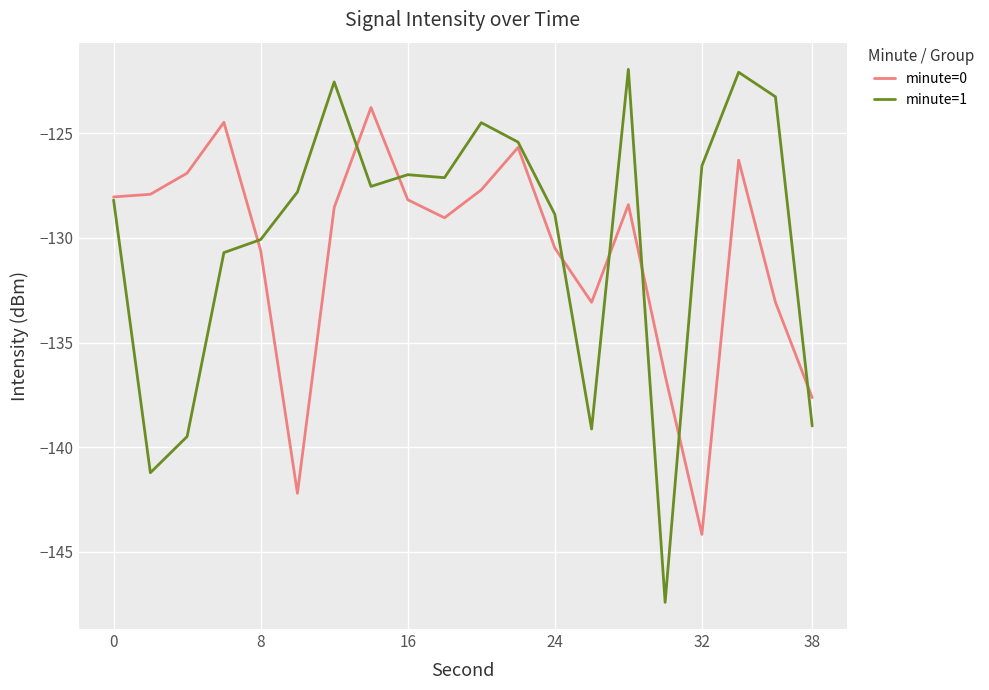

How many lines are shown in the chart?

2